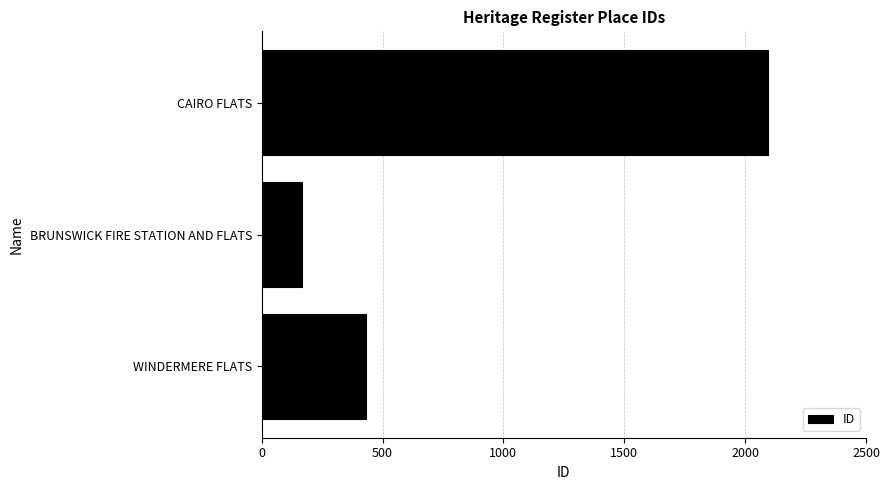

The chart shows a value of 2093 at CAIRO FLATS. True or false?

True